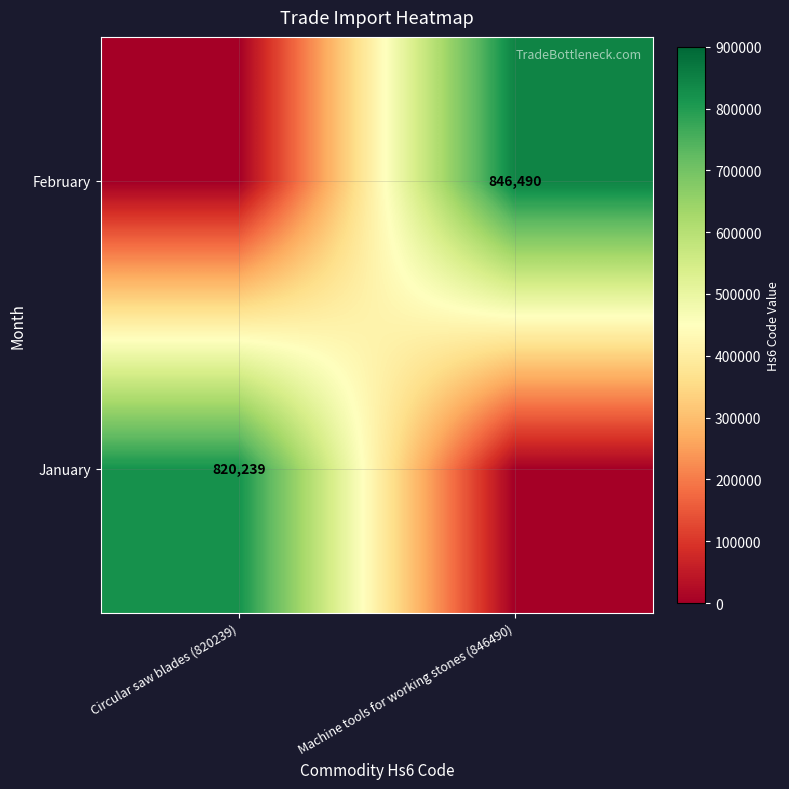

Which label corresponds to the smallest value in the chart?

Machine tools for working stones (846490)